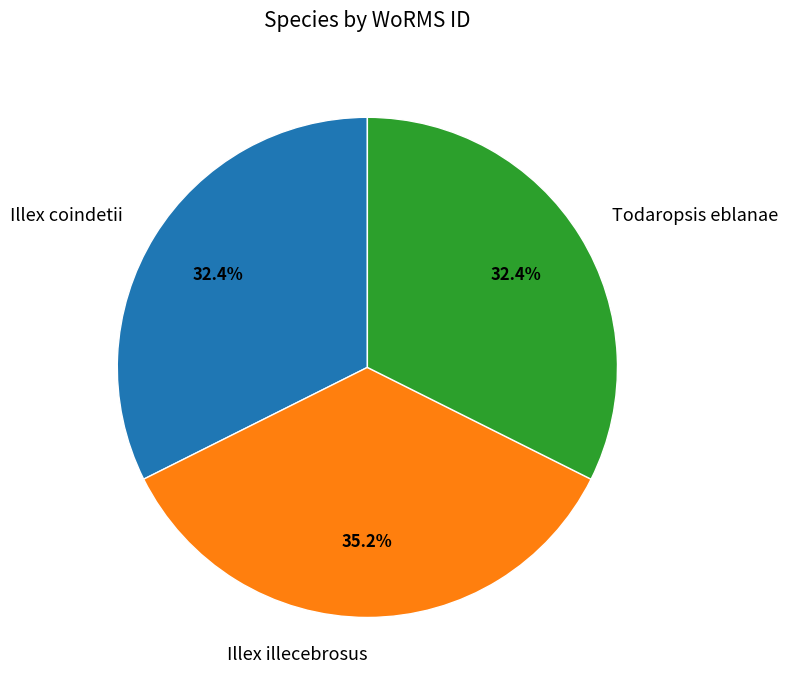

Approximately how many times larger is the value at Illex illecebrosus compared to Illex coindetii?

1.1